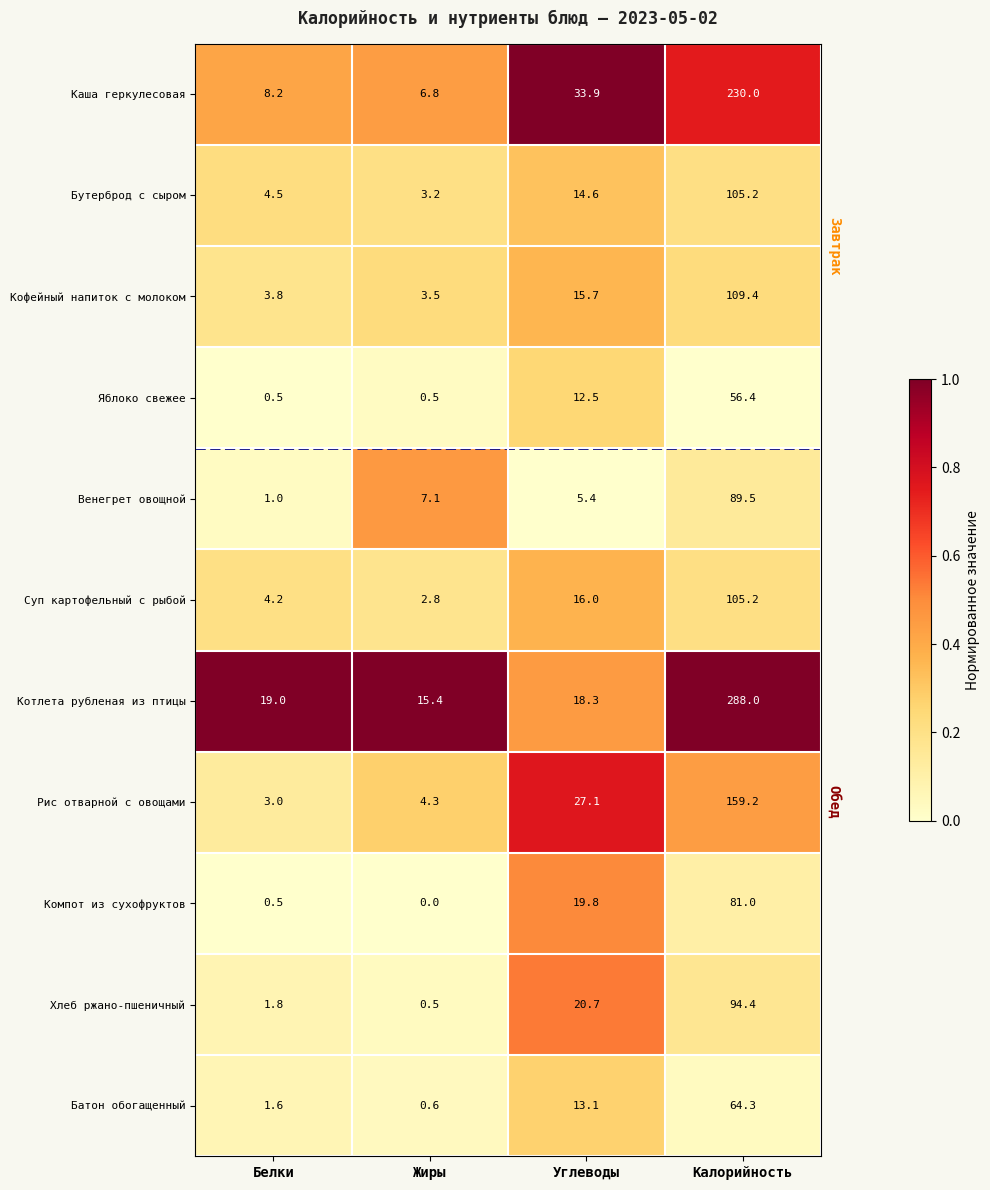

Which category has the highest value across all series?

Калорийность